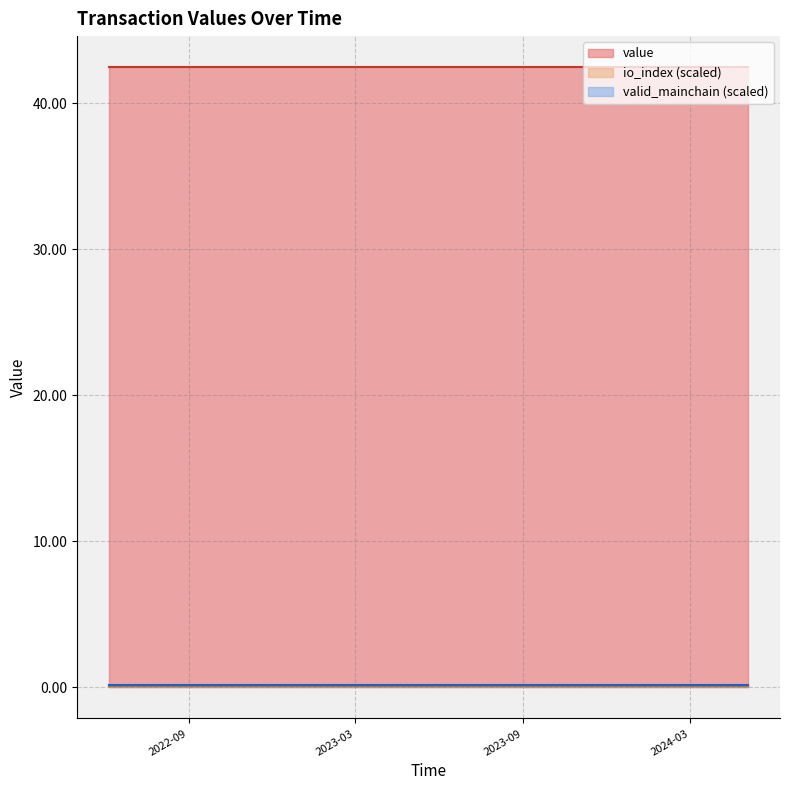

How many lines are shown in the chart?

3